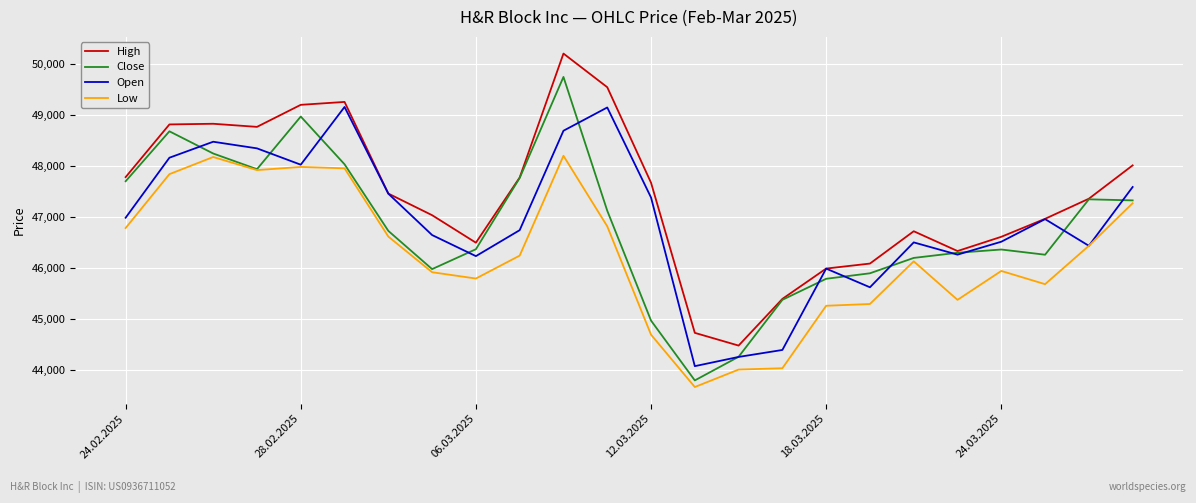

Which series has the largest total across all categories?

High